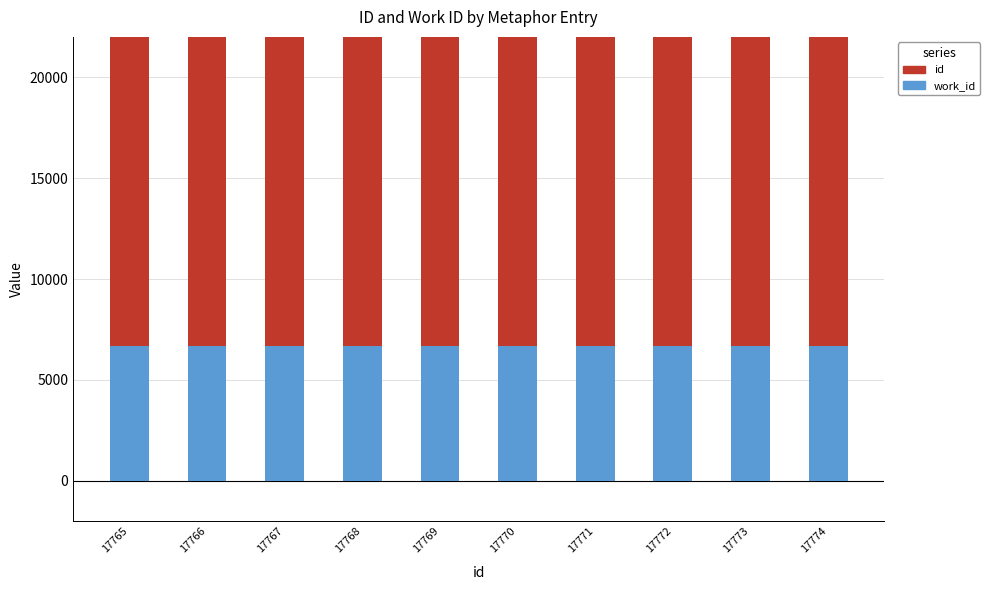

What is the difference between the second highest and minimum values in the id series?

8